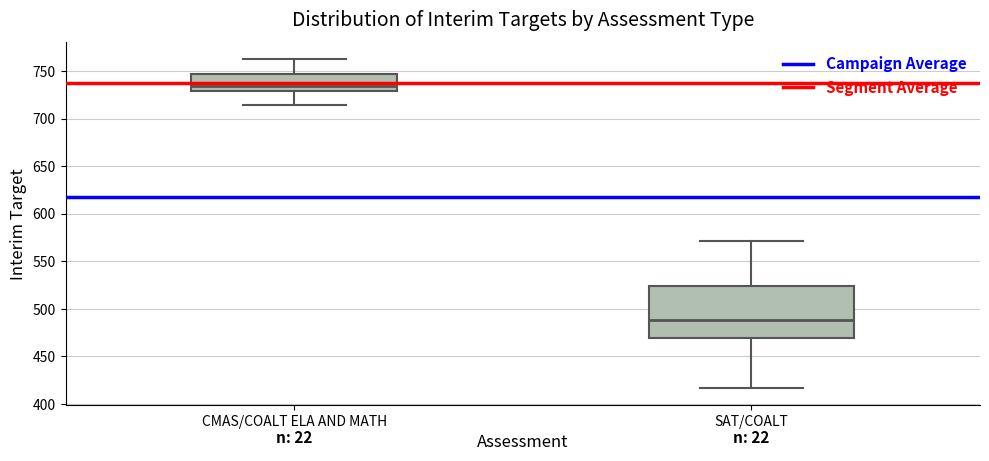

Reading left to right, read every box against the y-axis: the position of its median line, the range the box covers, and the ends of its whiskers. The values are not printed on the chart, so give them approximately, as read against the axis.

CMAS/COALT ELA AND MATH: median 735, box 730 to 745, whiskers 715 to 765
SAT/COALT: median 490, box 470 to 525, whiskers 415 to 570